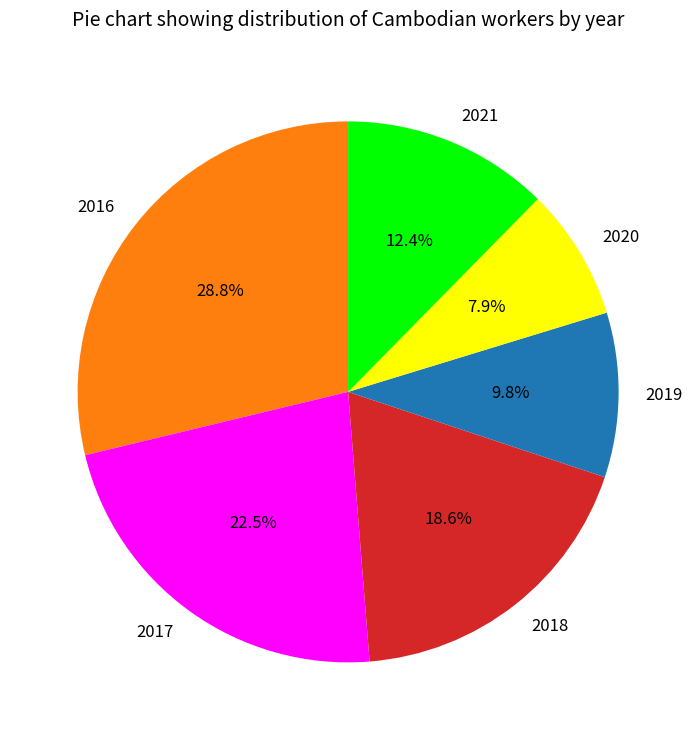

Approximately how many times larger is the value at 2016 compared to 2020?

3.6